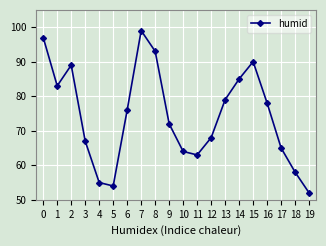

What is the minimum value shown in the chart?

52